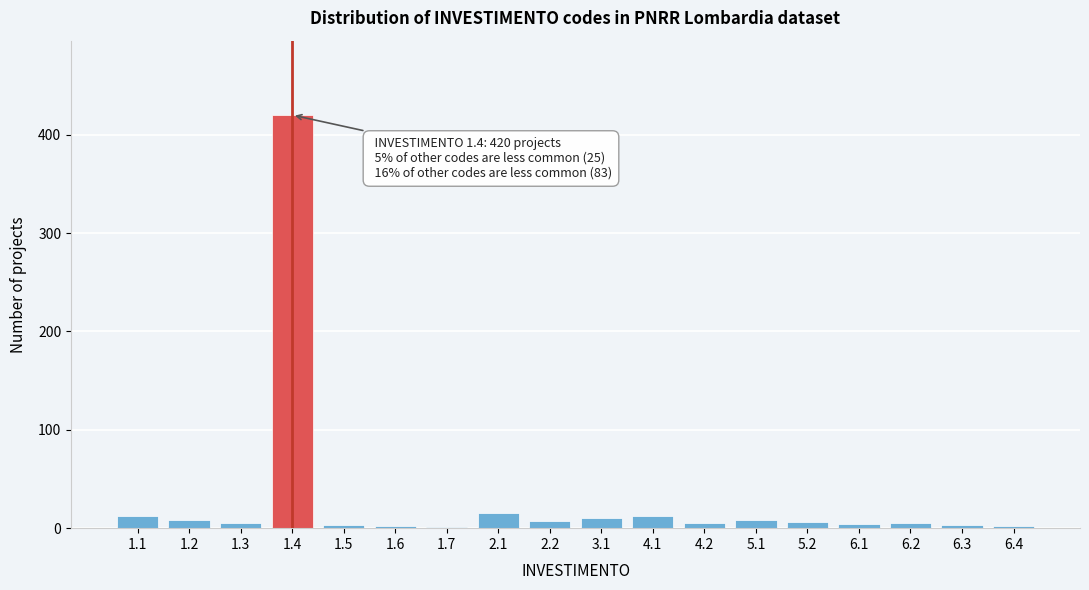

What is the greatest value displayed?

420